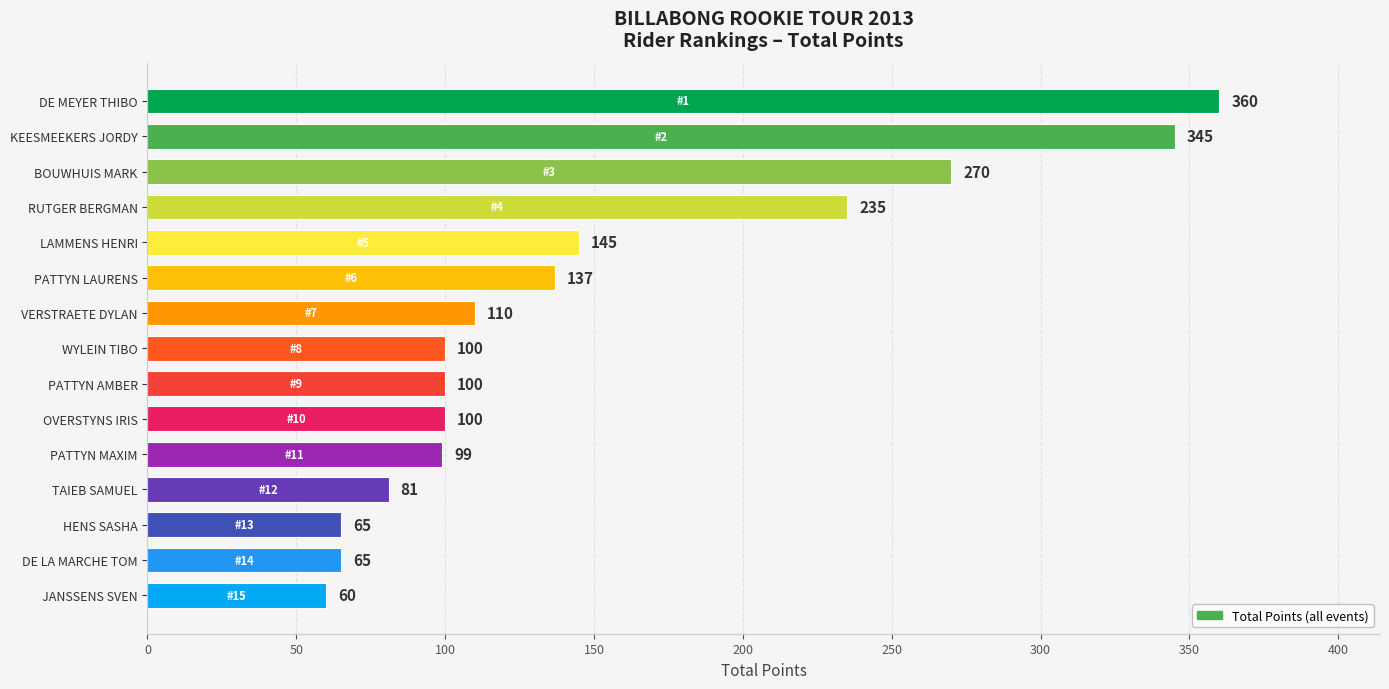

What is the label of the 3rd bar from the bottom?

HENS SASHA